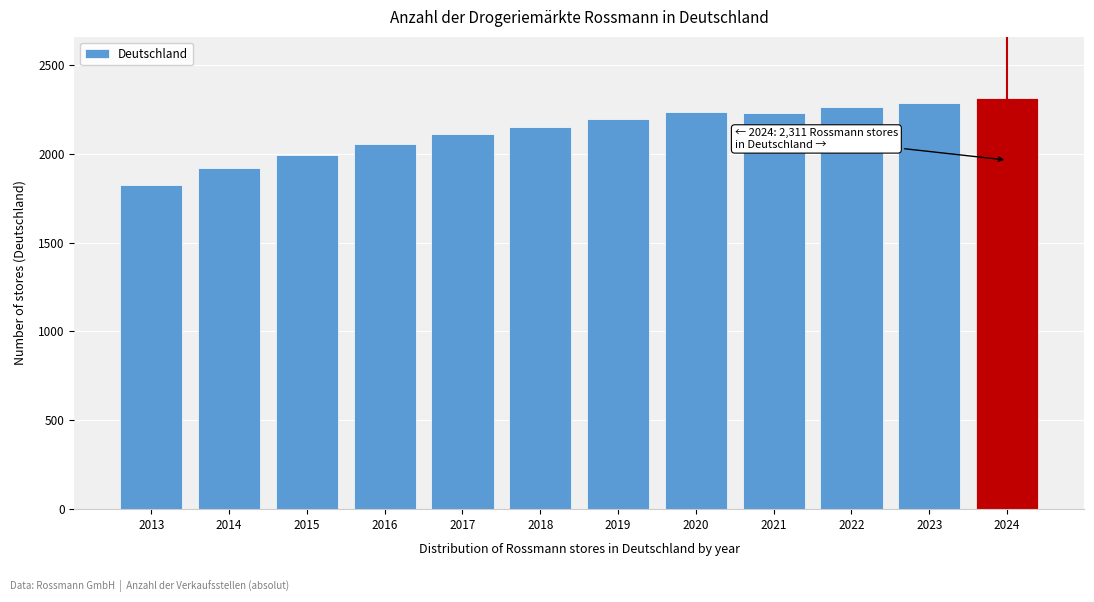

True or false: the data shows 1244 at 2018.

False